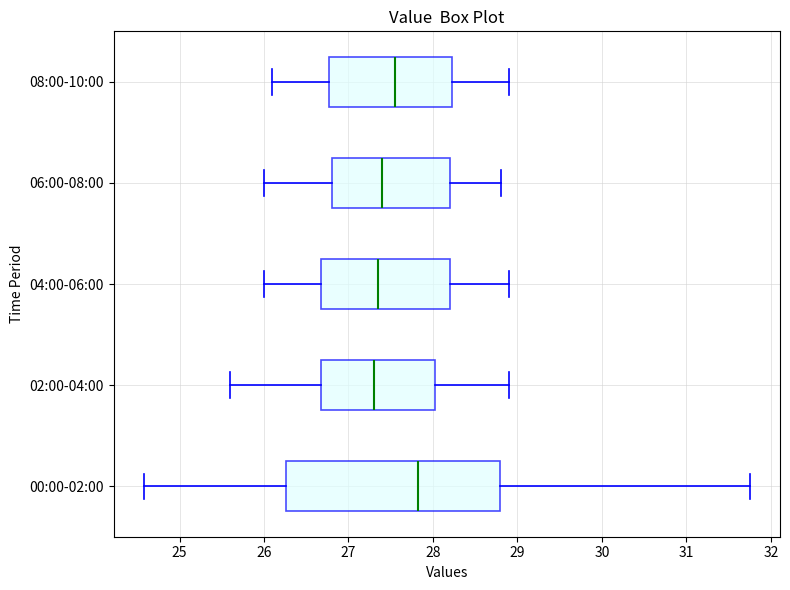

Which box's median line is the furthest to the right?

00:00-02:00